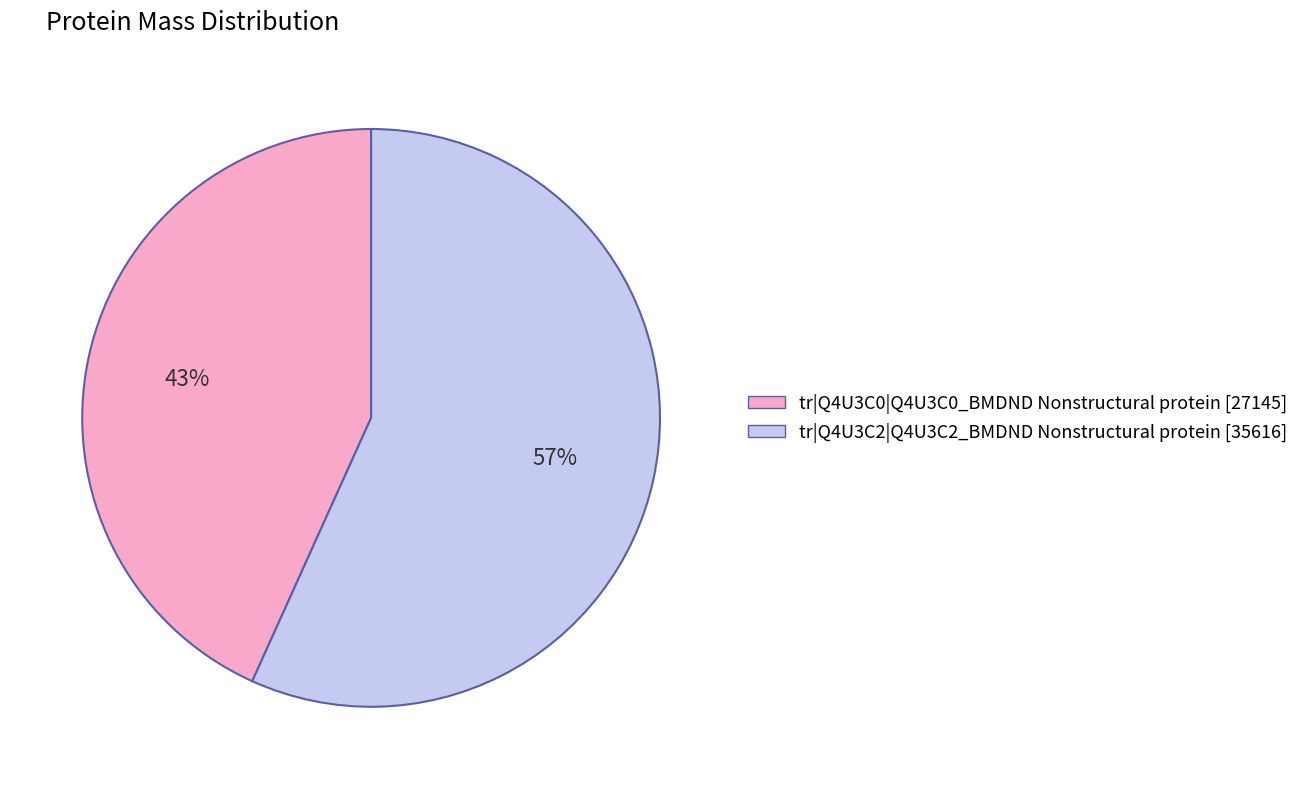

Do tr|Q4U3C2|Q4U3C2_BMDND Nonstructural protein and tr|Q4U3C0|Q4U3C0_BMDND Nonstructural protein together represent more than half of the pie?

Yes